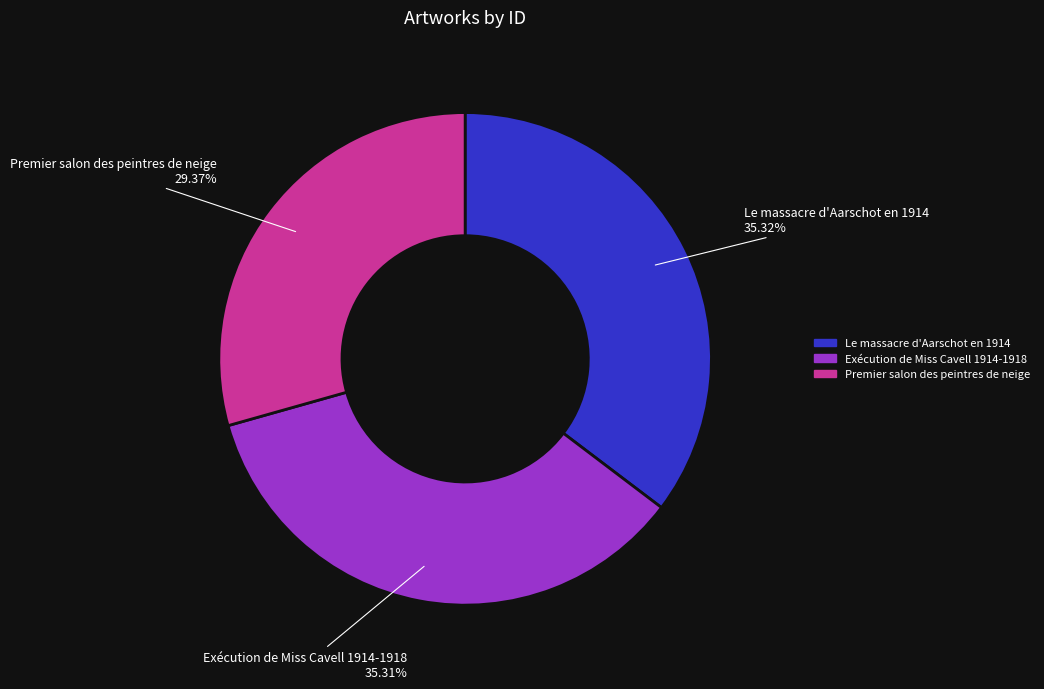

What percentage do Le massacre d'Aarschot en 1914 and Exécution de Miss Cavell 1914-1918 together represent?

70.6%